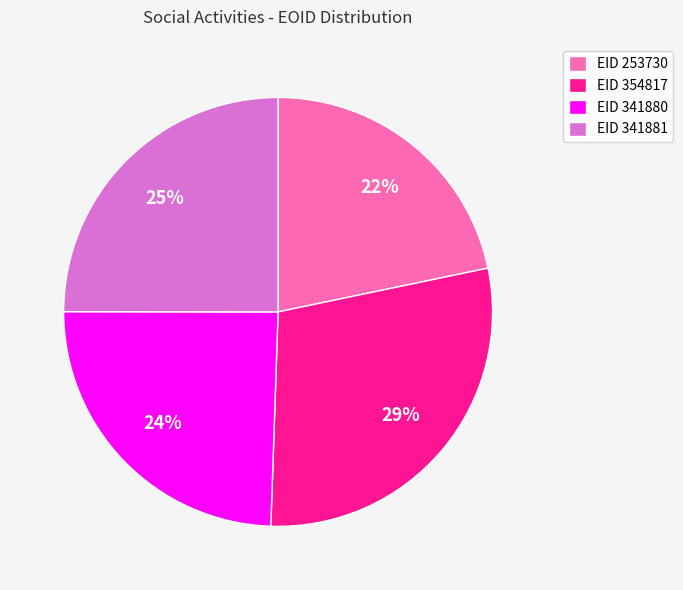

What percentage is the EID 341880 slice, to the nearest percent?

24%